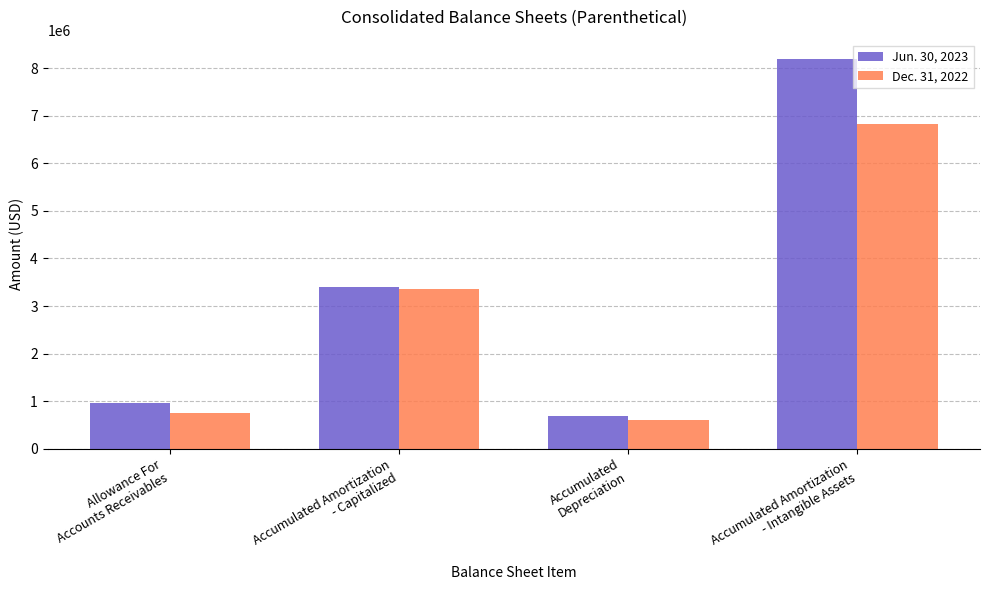

What is the minimum value shown in the chart?

610000